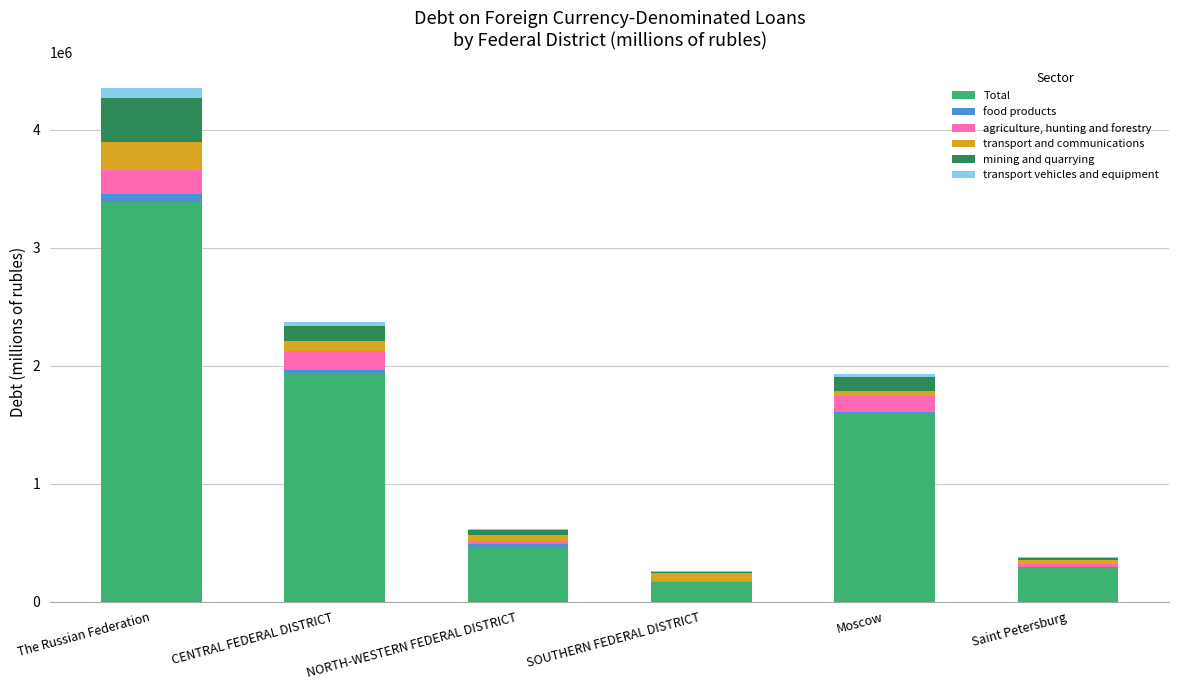

Count the number of data series in this chart.

6